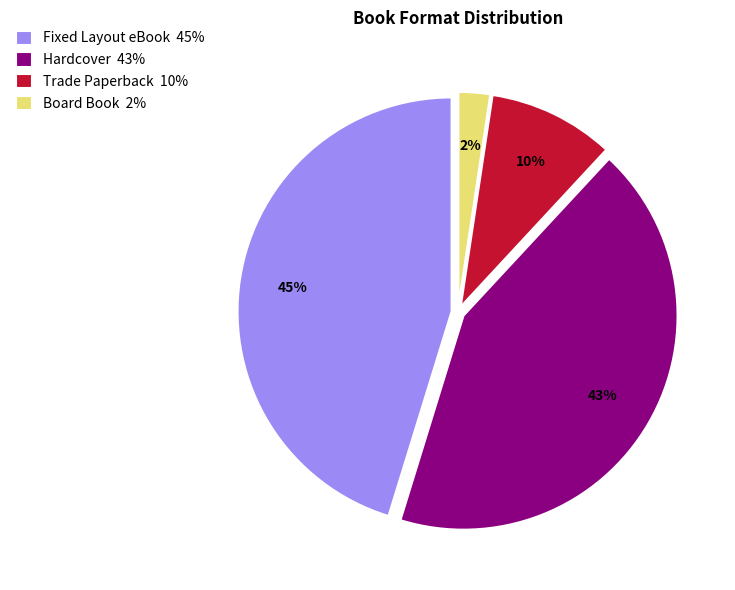

Which category has the biggest portion of the pie?

Fixed Layout eBook